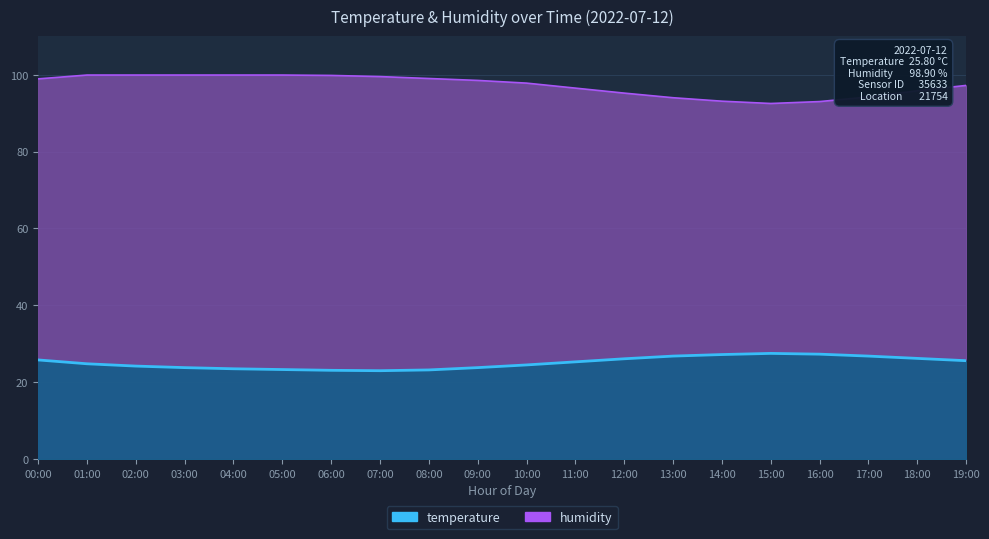

Which series has the largest range (max minus min)?

humidity